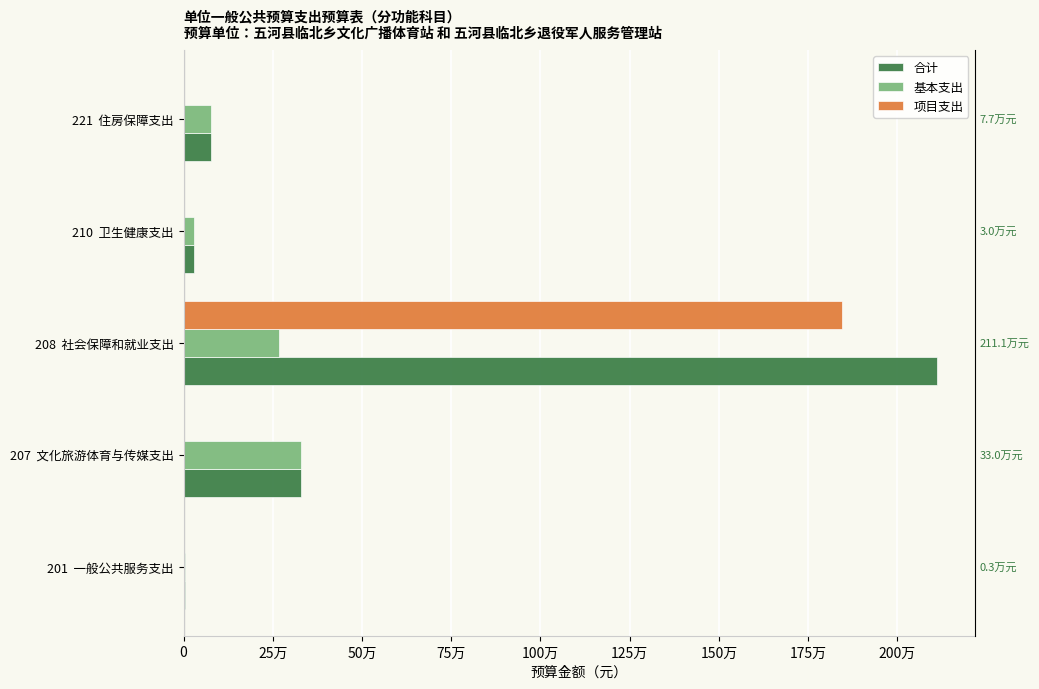

Rank the series by their average value, from highest to lowest.

合计, 项目支出, 基本支出